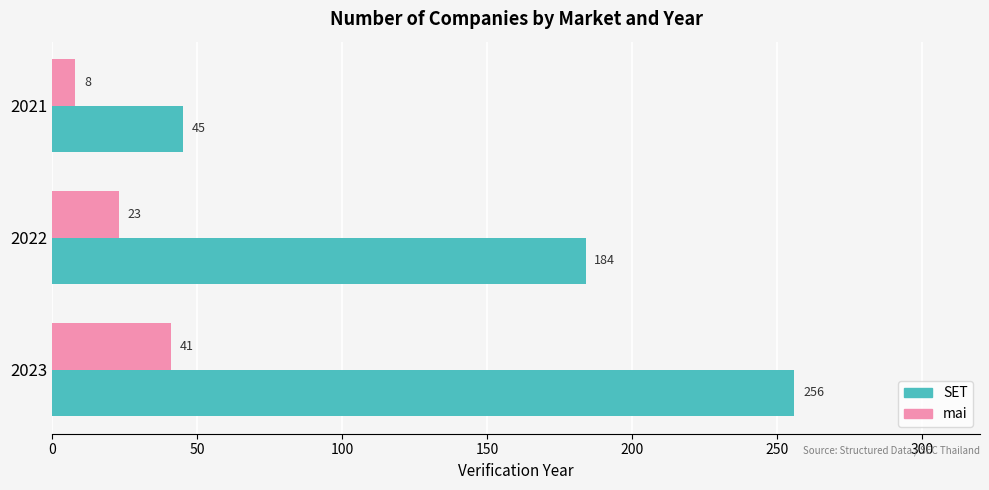

What is the approximate value of mai at 2021, to the nearest 5?

10